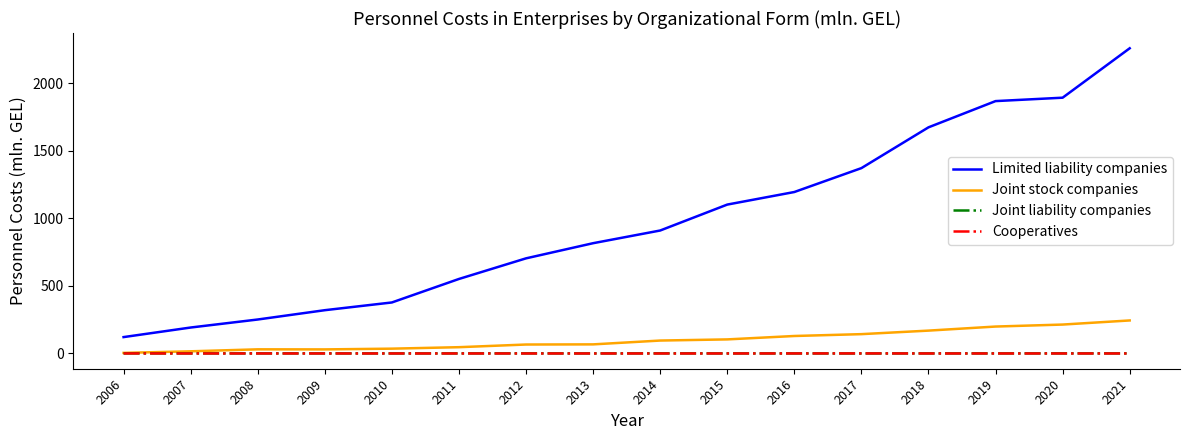

Does the chart have visible grid lines?

No